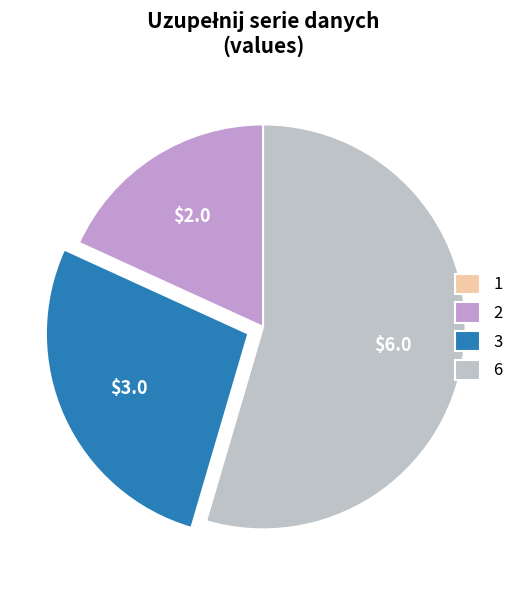

Do 6 and 2 together represent more than half of the pie?

Yes